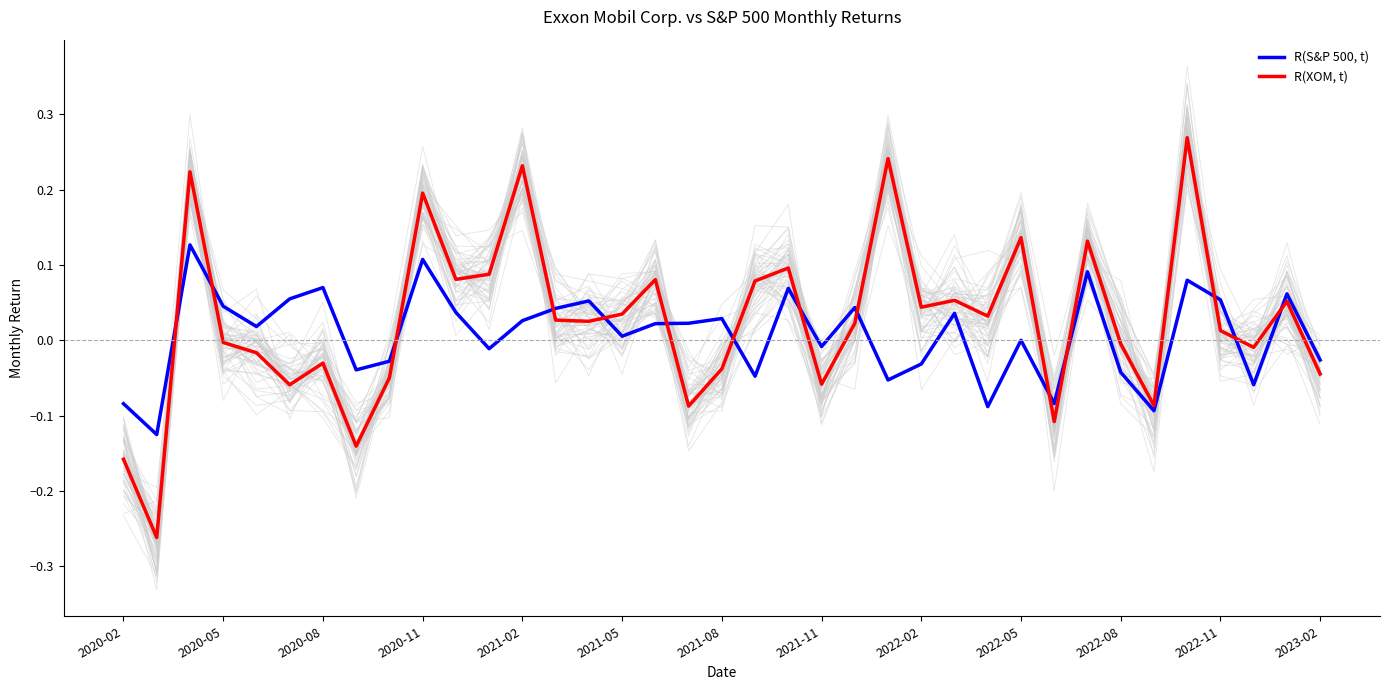

Is it true that R(XOM, t) equals 0.1 at 32?

False